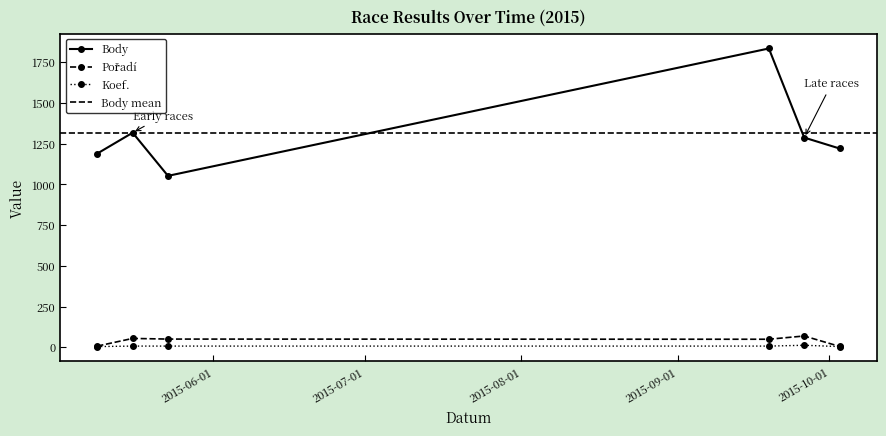

The Pořadí series shows 49 at 2015-09-19. True or false?

True